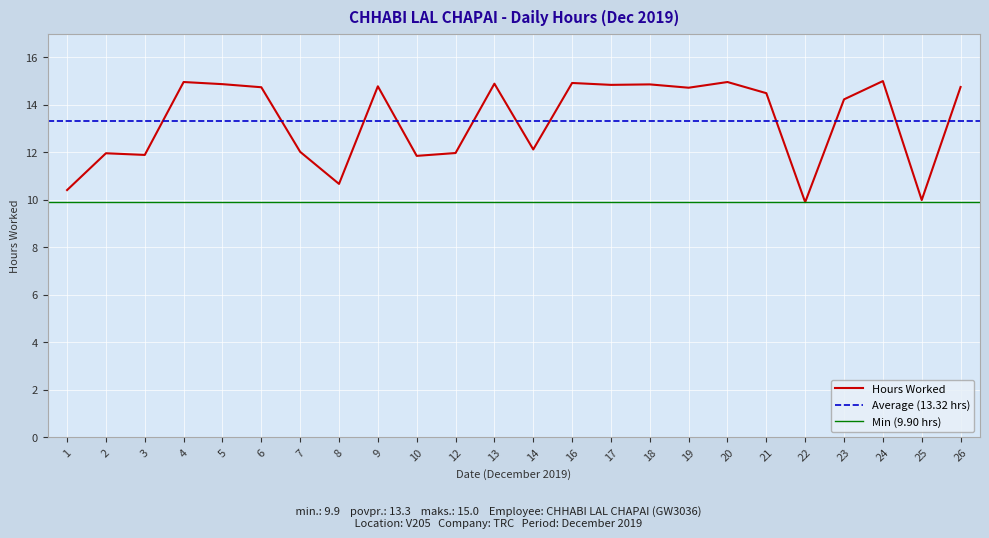

Reading left to right, list all the values displayed in this chart.

10.4	12.0	11.9	15.0	14.9	14.7	12.0	10.7	14.8	11.8	12.0	14.9	12.1	14.9	14.8	14.9	14.7	15.0	14.5	9.9	14.2	15.0	10.0	14.8